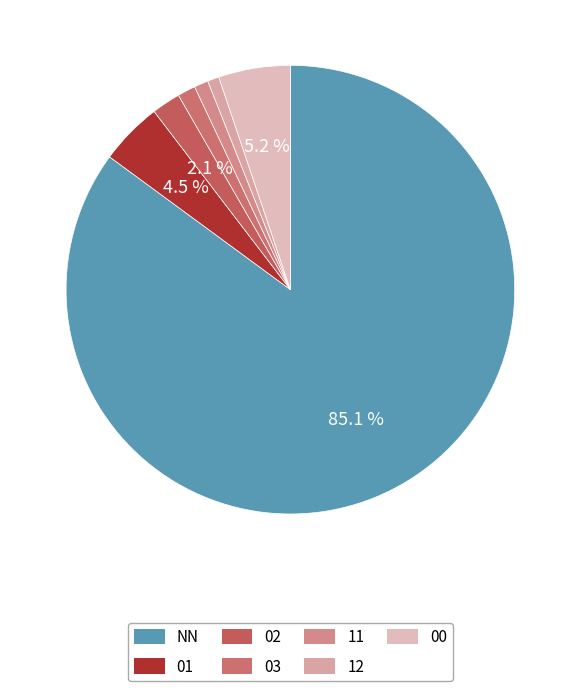

True or false: 02 accounts for 2% of the total.

True